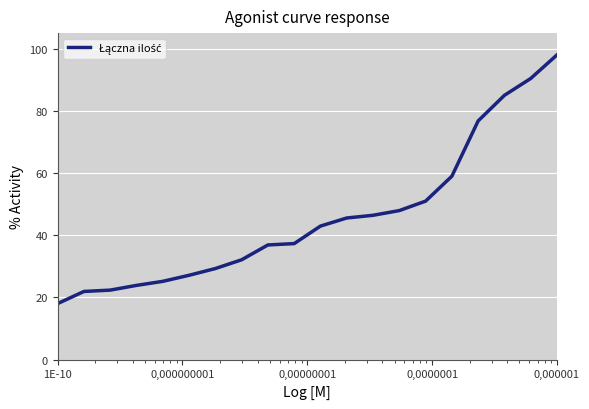

What is the minimum value shown in the chart?

18.0